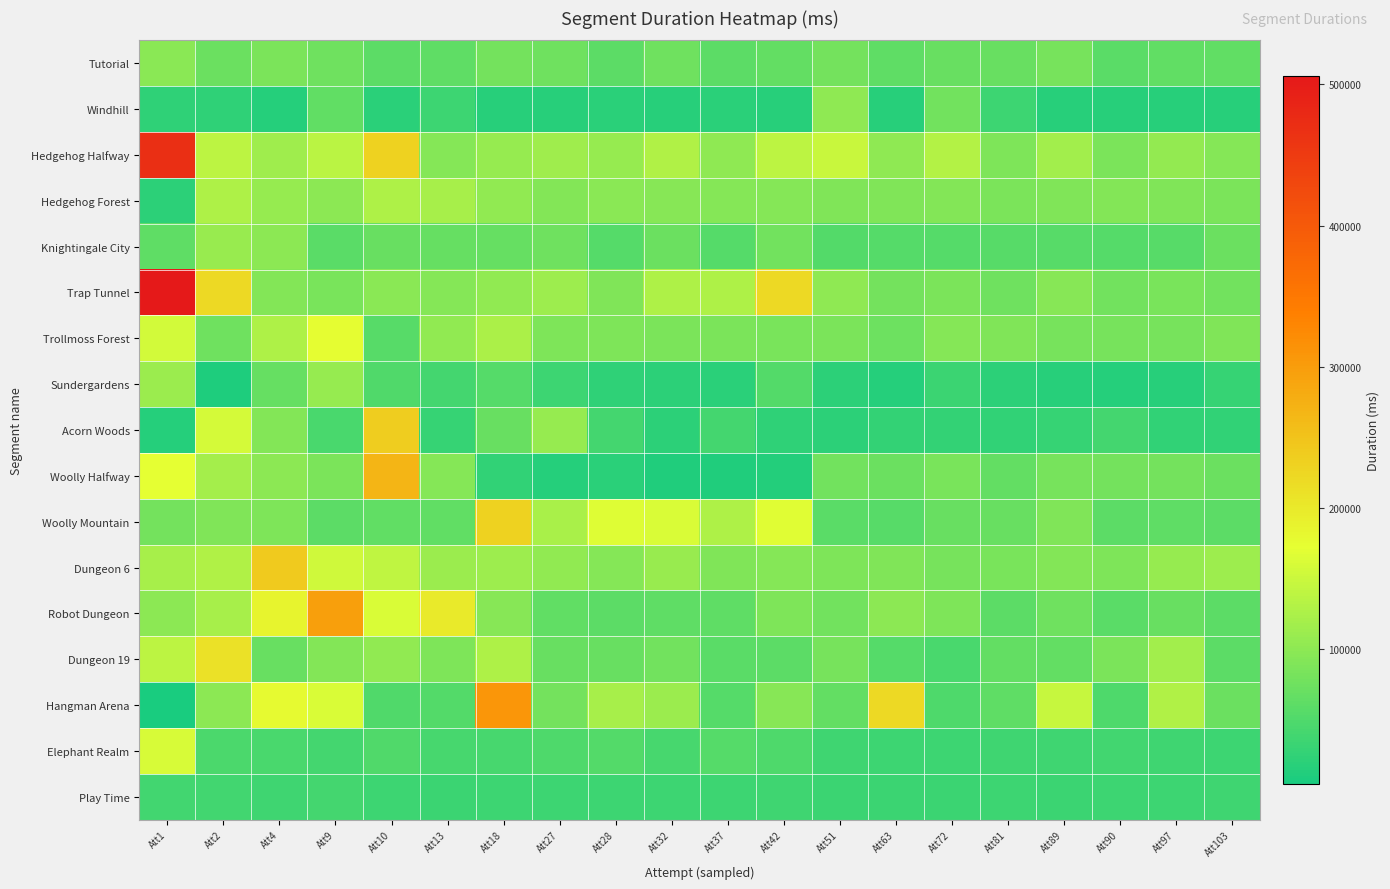

Which label corresponds to the smallest value in the chart?

Att1